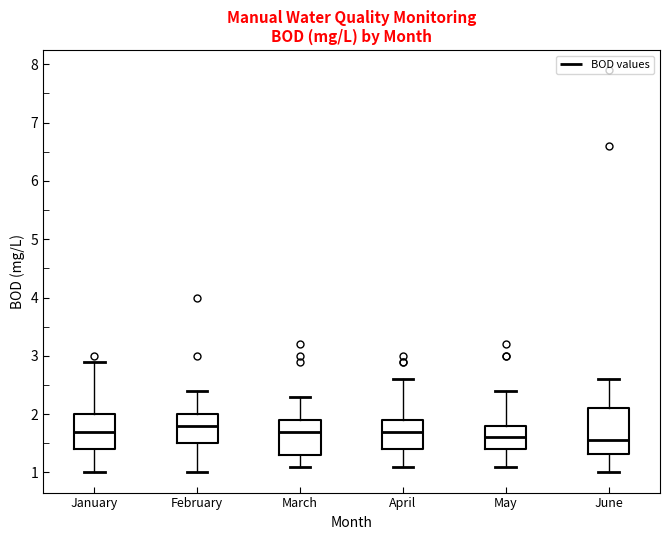

Reading left to right, transcribe this box plot: for each box, give where its median line is, the range the box spans, and where its two whiskers end, as read against the y-axis. The values are not printed on the chart, so give them approximately, as read against the axis.

January: median 1.7, box 1.4 to 2.0, whiskers 1.0 to 2.9
February: median 1.8, box 1.5 to 2.0, whiskers 1.0 to 2.4
March: median 1.7, box 1.3 to 1.9, whiskers 1.1 to 2.3
April: median 1.7, box 1.4 to 1.9, whiskers 1.1 to 2.6
May: median 1.6, box 1.4 to 1.8, whiskers 1.1 to 2.4
June: median 1.6, box 1.3 to 2.1, whiskers 1.0 to 2.6